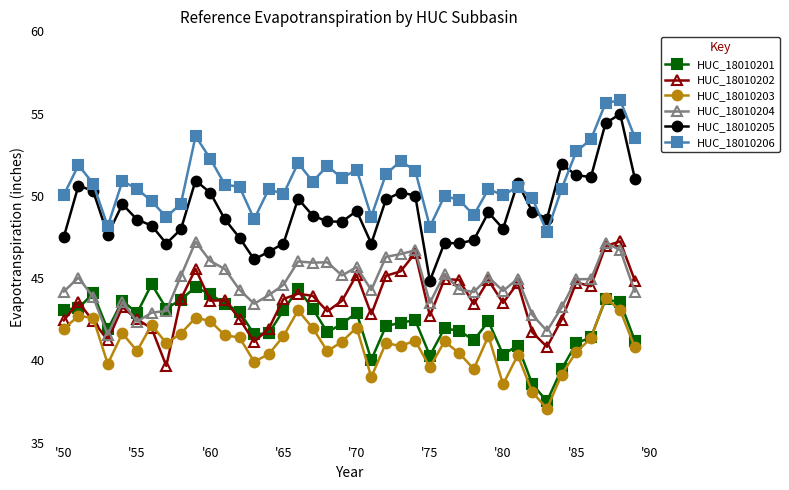

What is the difference between the second highest and minimum values in the HUC_18010205 series?

9.6